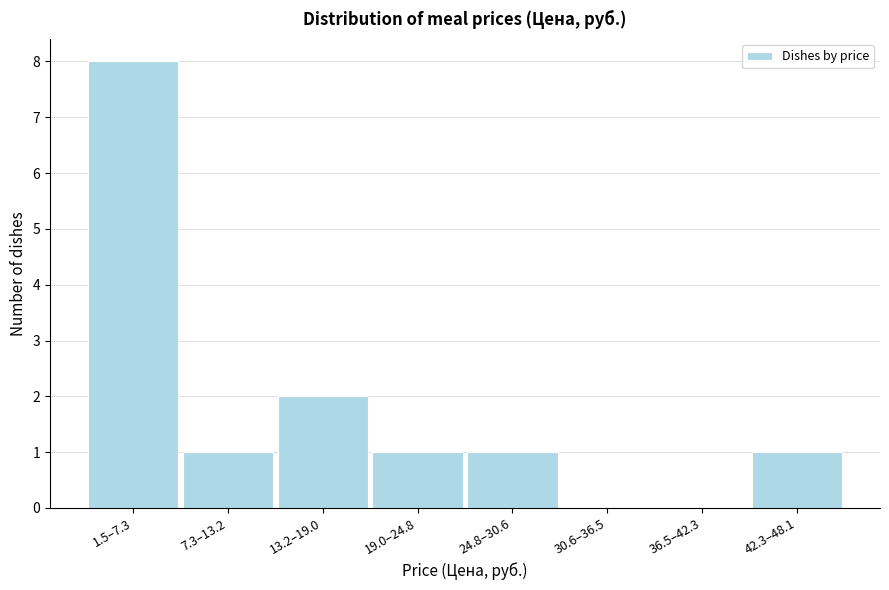

Reading right to left, extract all data points from this chart.

42.3–48.1=1	36.5–42.3=0	30.6–36.5=0	24.8–30.6=1	19.0–24.8=1	13.2–19.0=2	7.3–13.2=1	1.5–7.3=8